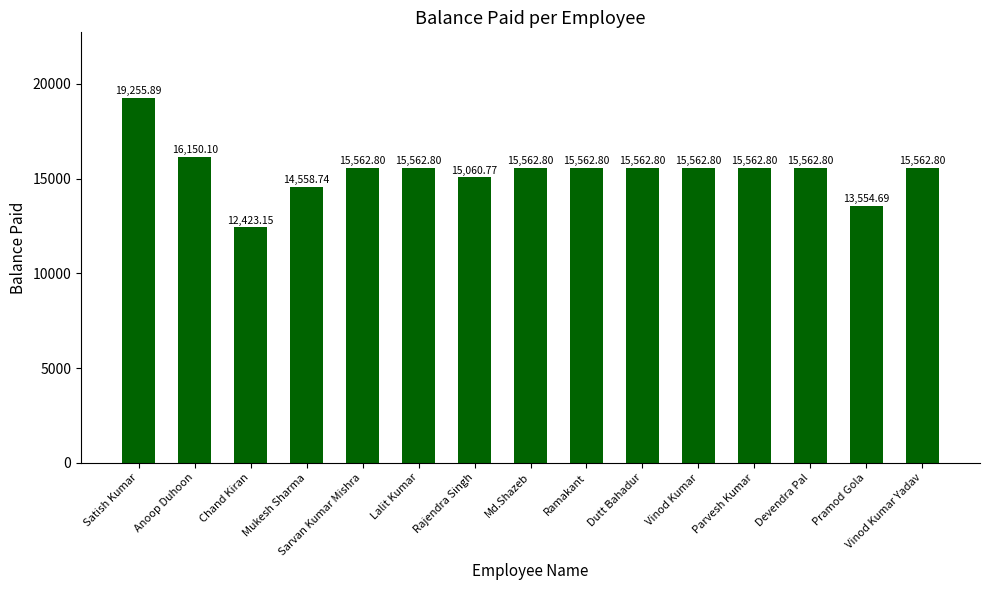

What is the ratio of the value at Anoop Duhoon to the value at Parvesh Kumar?

1.0